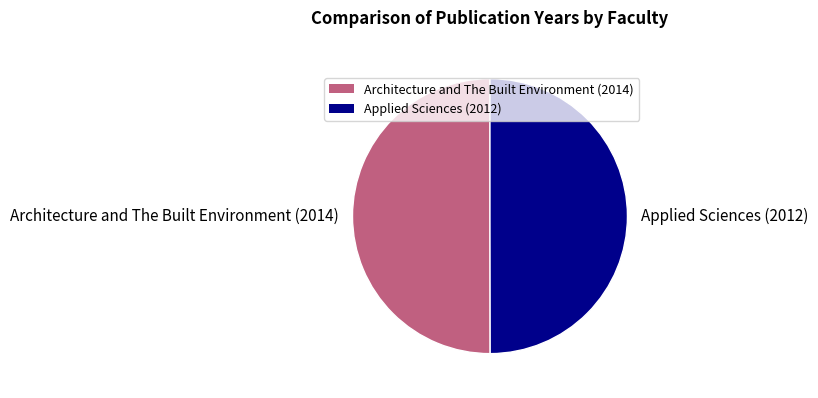

Approximately how many times larger is the value at Architecture and The Built Environment (2014) compared to Applied Sciences (2012)?

1.0